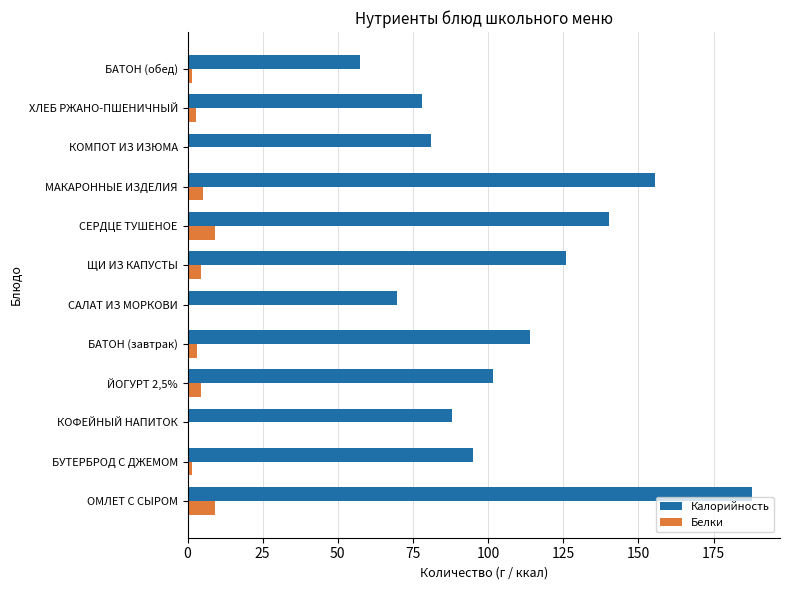

Which category has the highest value across all series?

ОМЛЕТ С СЫРОМ